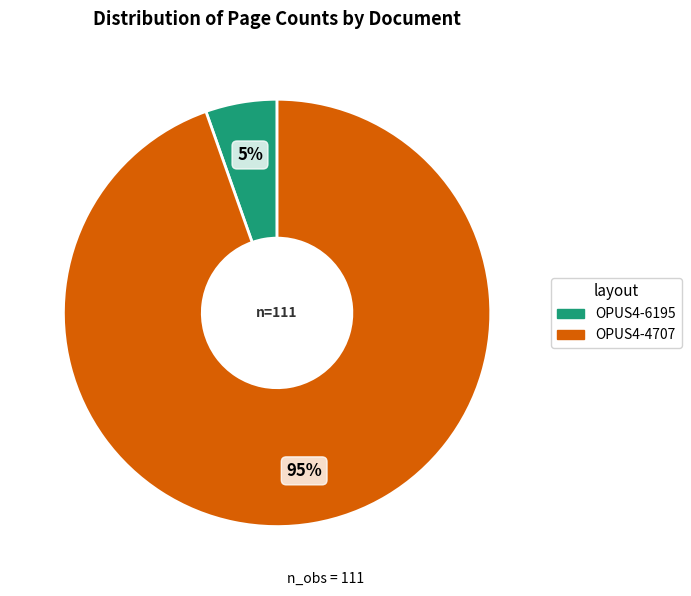

What percentage is the OPUS4-4707 slice, to the nearest percent?

95%